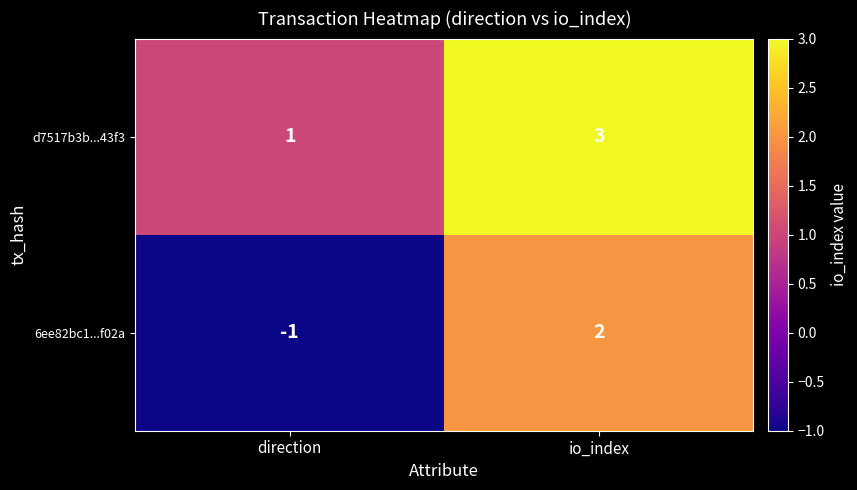

List the series in order of their peak value, highest first.

d7517b3b...43f3, 6ee82bc1...f02a